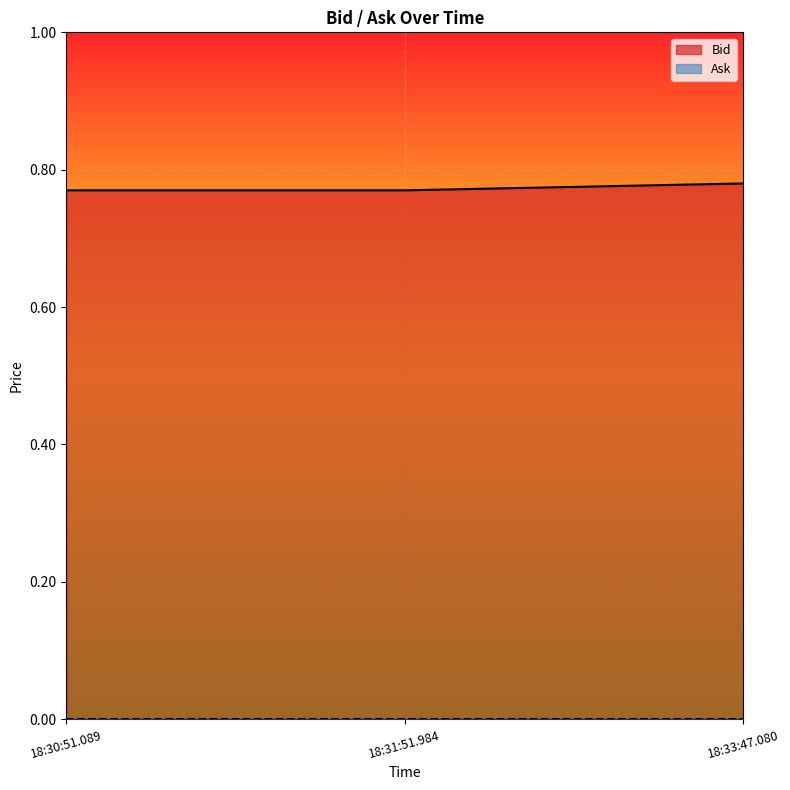

Count the Bid values in the range 0 to 1.

3